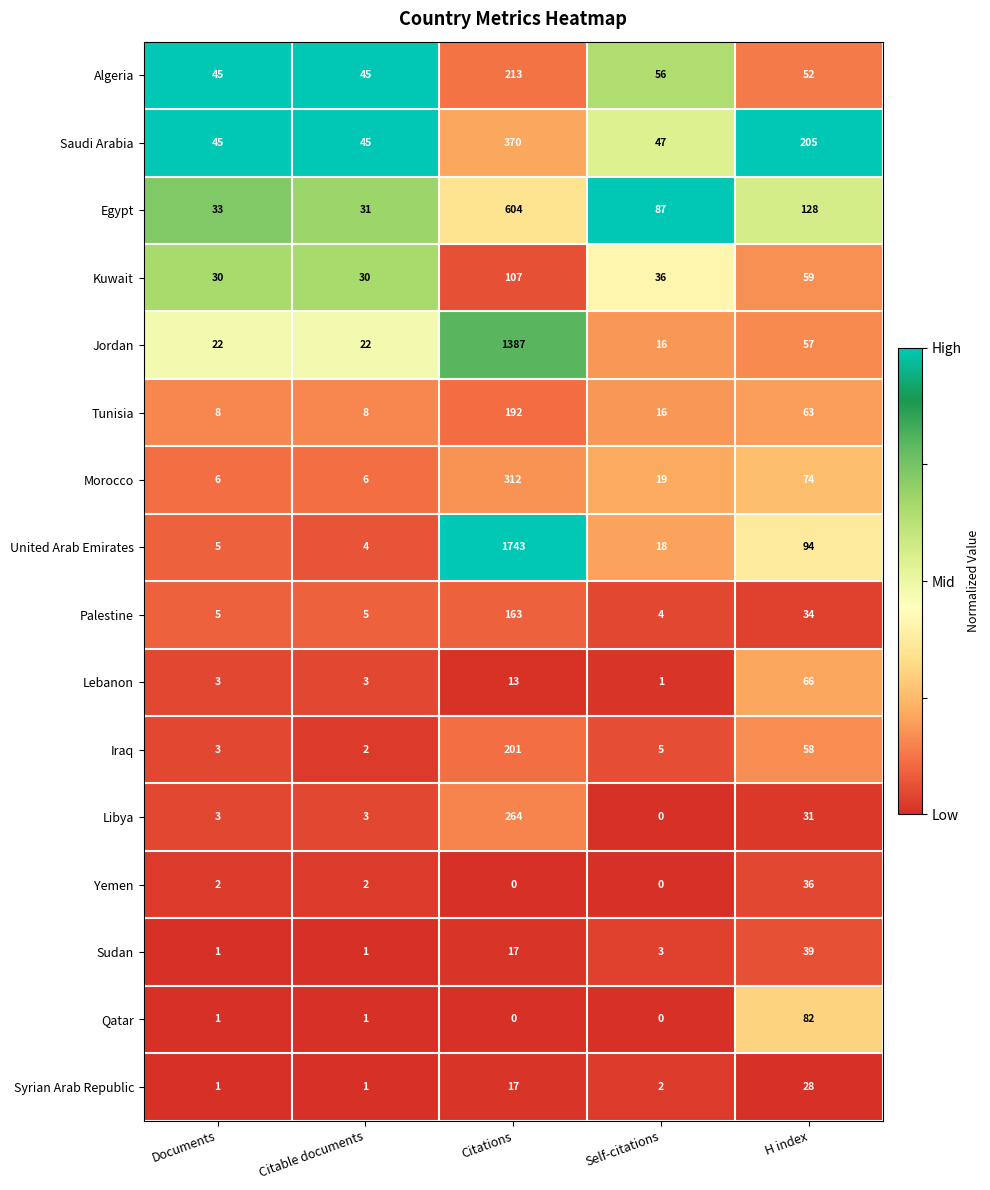

Which series changed the most between Self-citations and H index?

Saudi Arabia